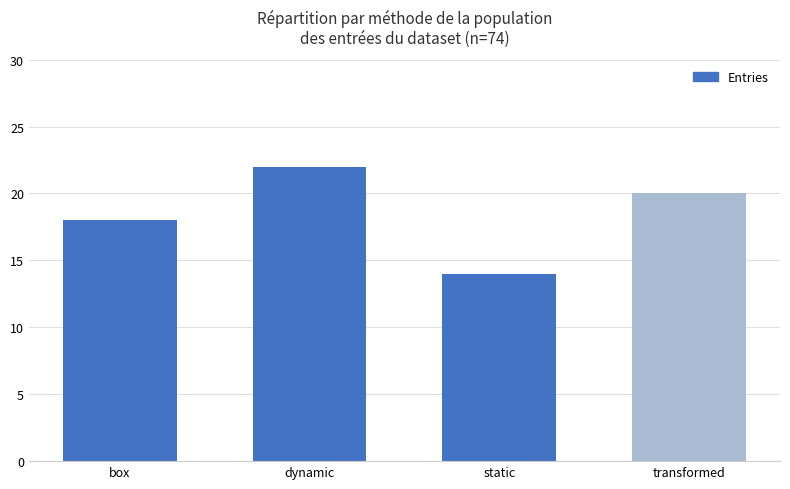

What is the value of the 3rd bar from the left?

14